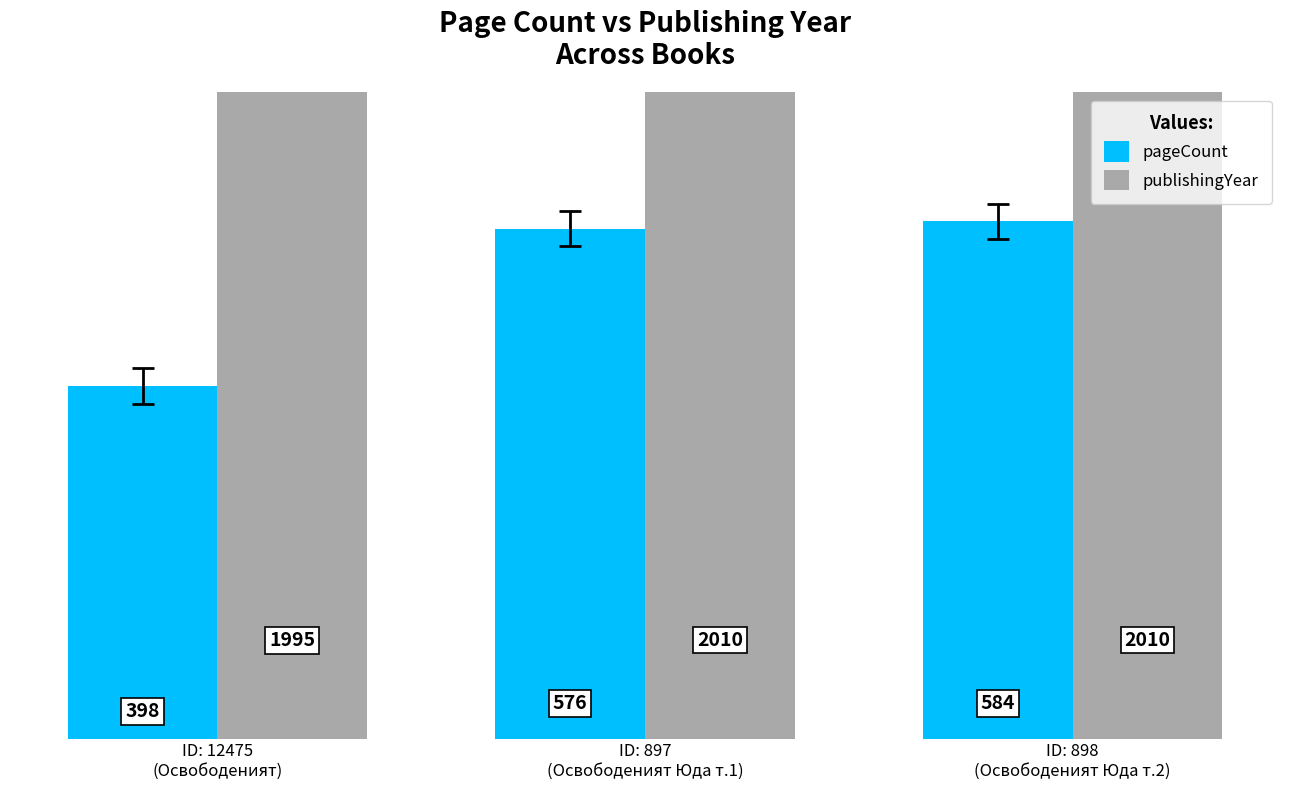

Reading right to left, transcribe all the data shown in this chart.

pageCount: ID: 898
(Освободеният Юда т.2)=584	ID: 897
(Освободеният Юда т.1)=576	ID: 12475
(Освободеният)=398
publishingYear: ID: 898
(Освободеният Юда т.2)=2010	ID: 897
(Освободеният Юда т.1)=2010	ID: 12475
(Освободеният)=1995